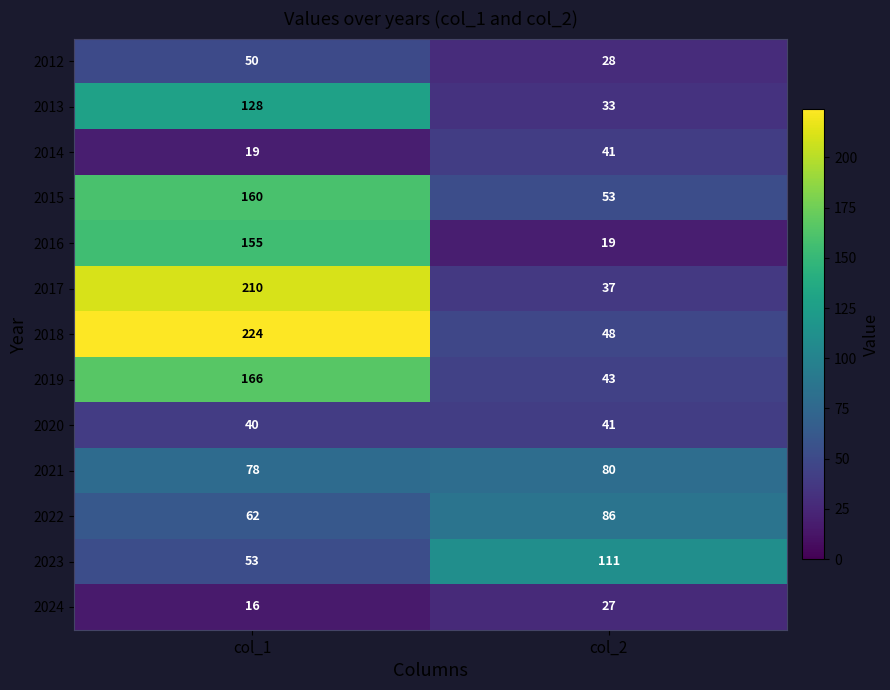

What is the sum of all 2021 values?

158